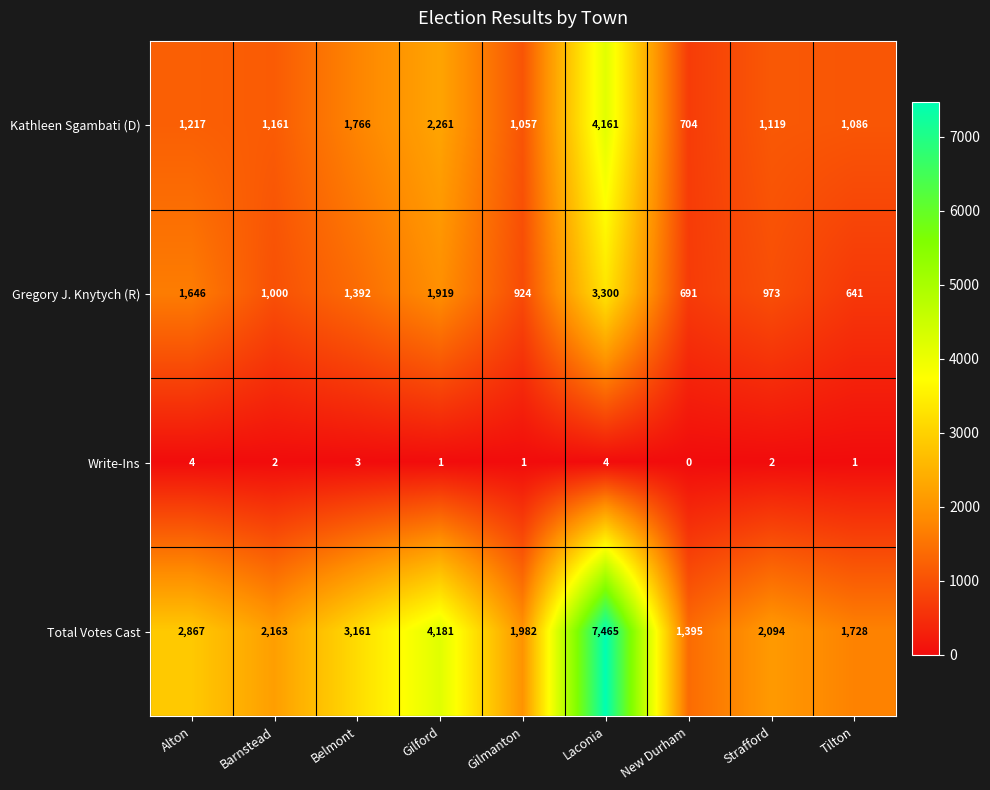

Which series changed the most between Barnstead and Tilton?

Total Votes Cast